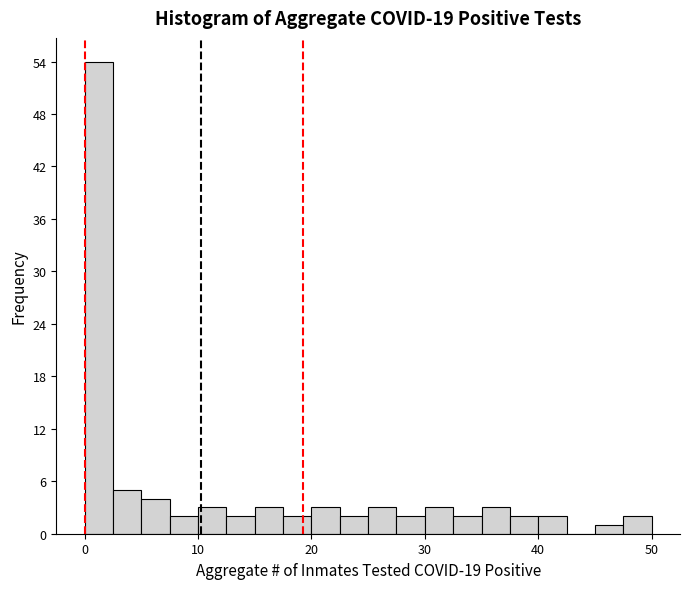

Read against the x-axis, roughly where is the centre of the tallest bar?

1